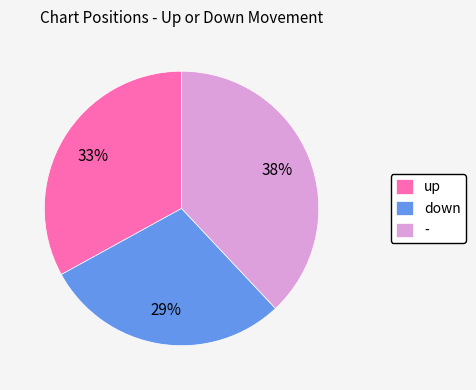

What percentage is the - slice, to the nearest percent?

38%